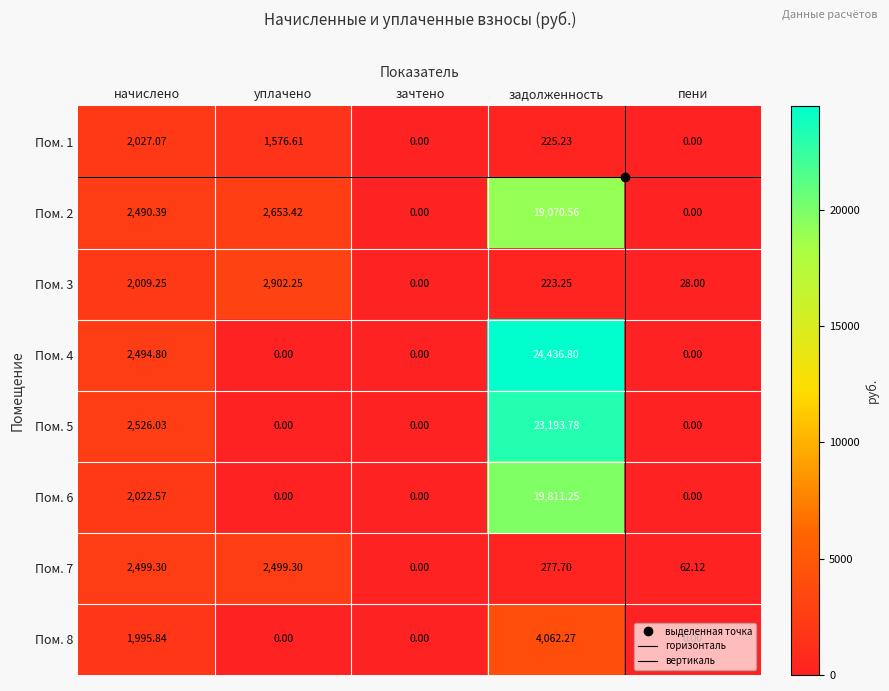

Is the value of Пом. 7 at пени greater than the value of Пом. 5 at зачтено?

Yes